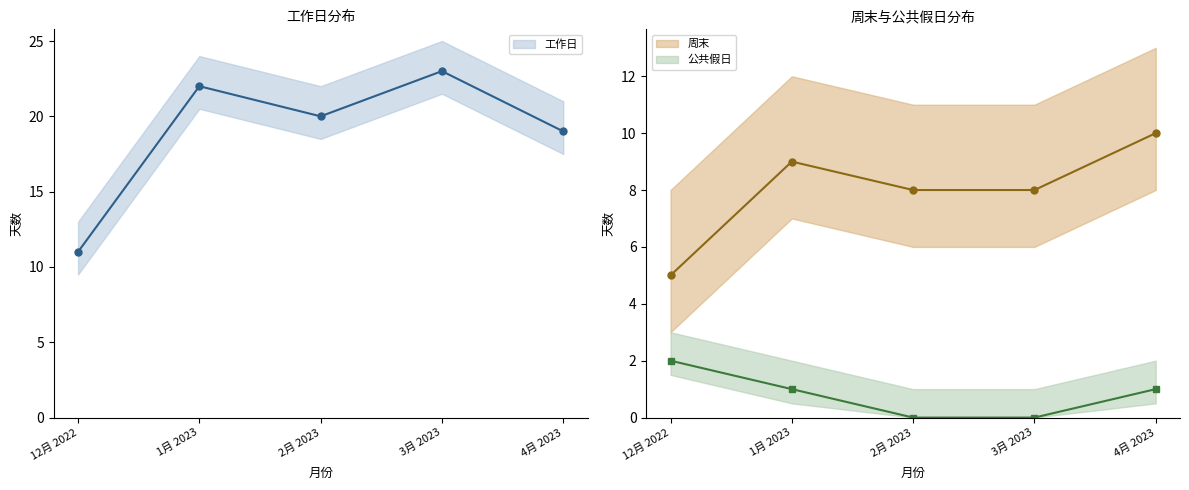

True or false: 工作日 and 周末 cross at least once.

False